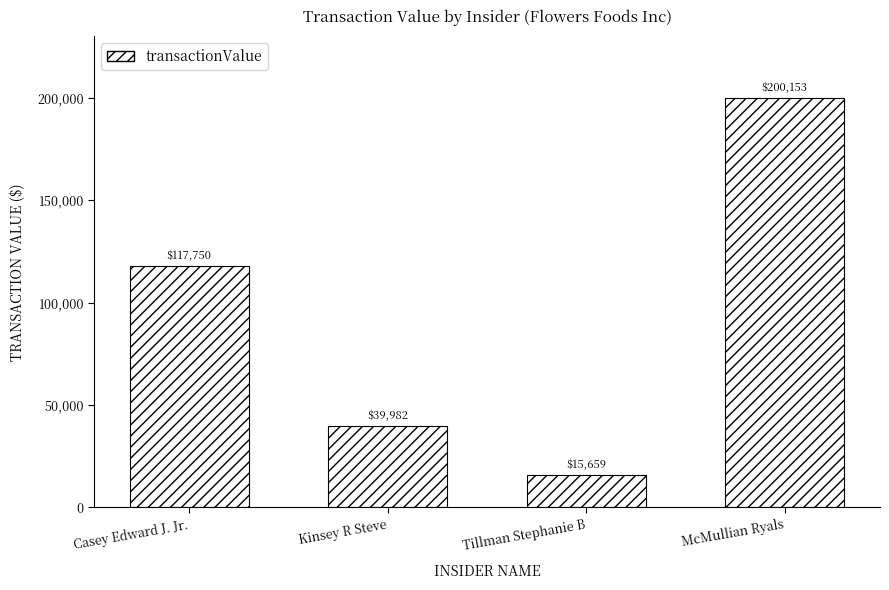

Reading left to right, transcribe all the data shown in this chart.

117750	39982	15659	200153